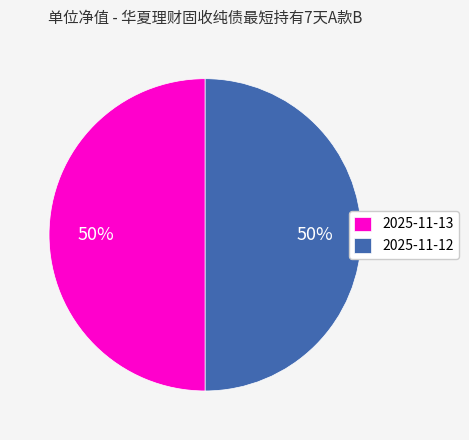

To the nearest percent, what percentage of the pie is 2025-11-12?

50%